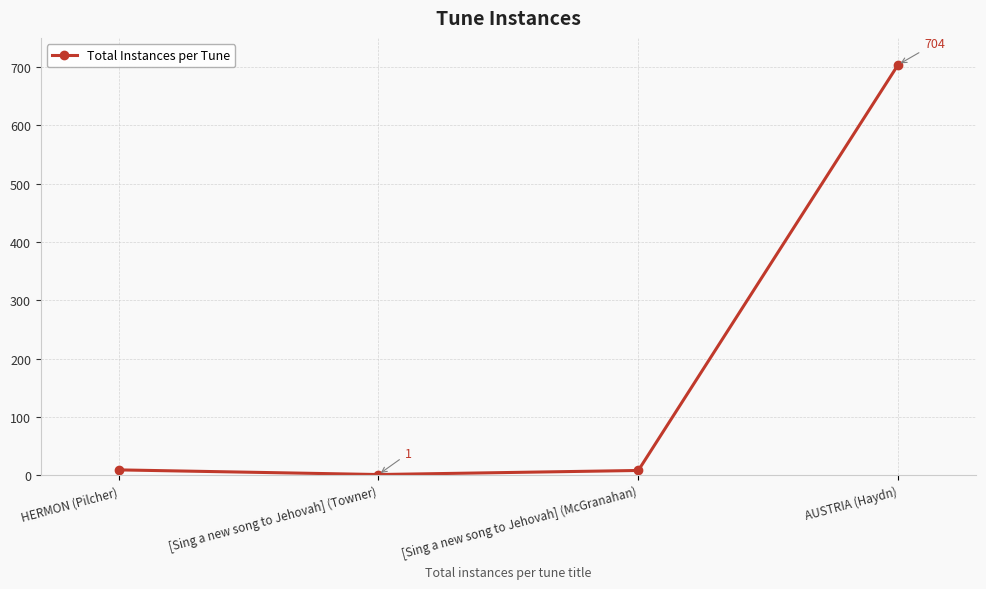

What is the value of the 2nd point from the left?

1